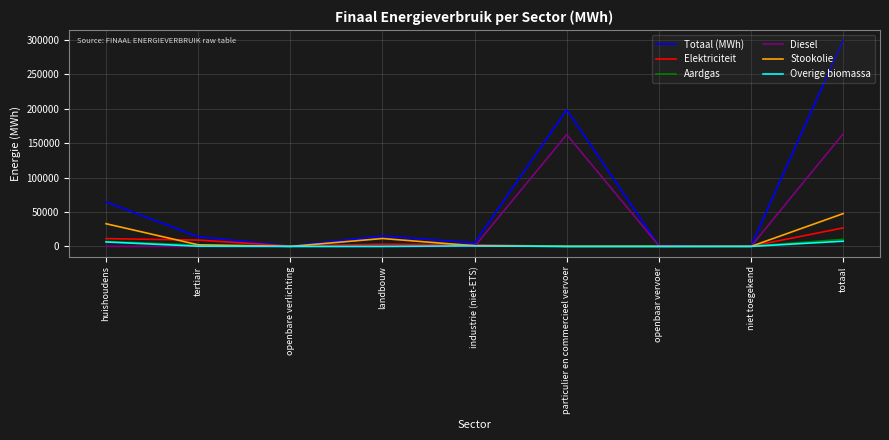

Between particulier en commercieel vervoer and totaal, which series saw the biggest shift?

Totaal (MWh)